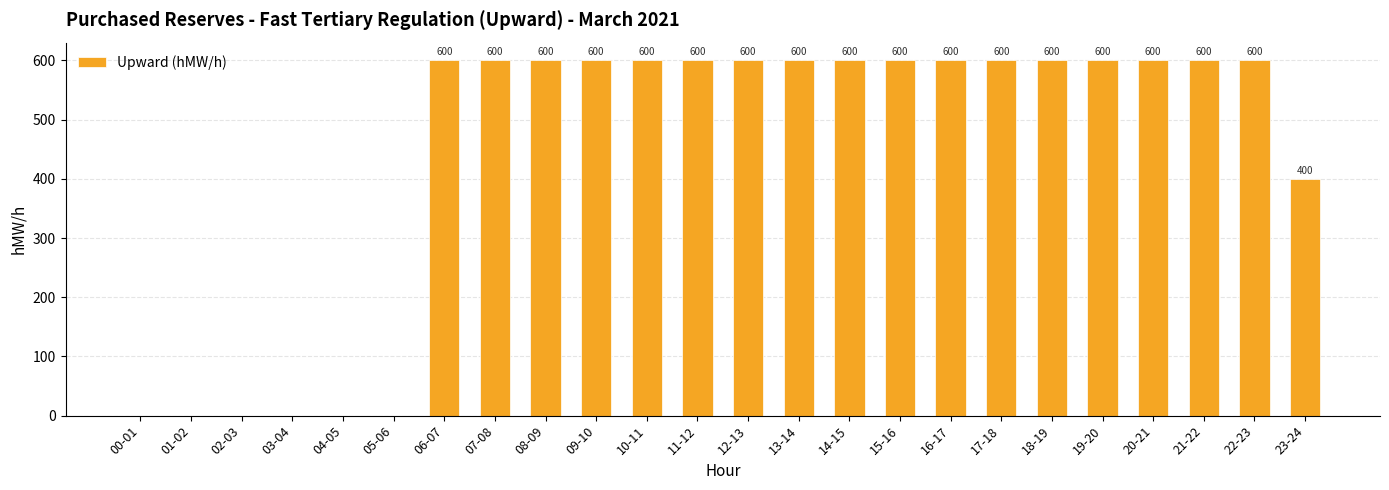

What is the sum of all values?

10600